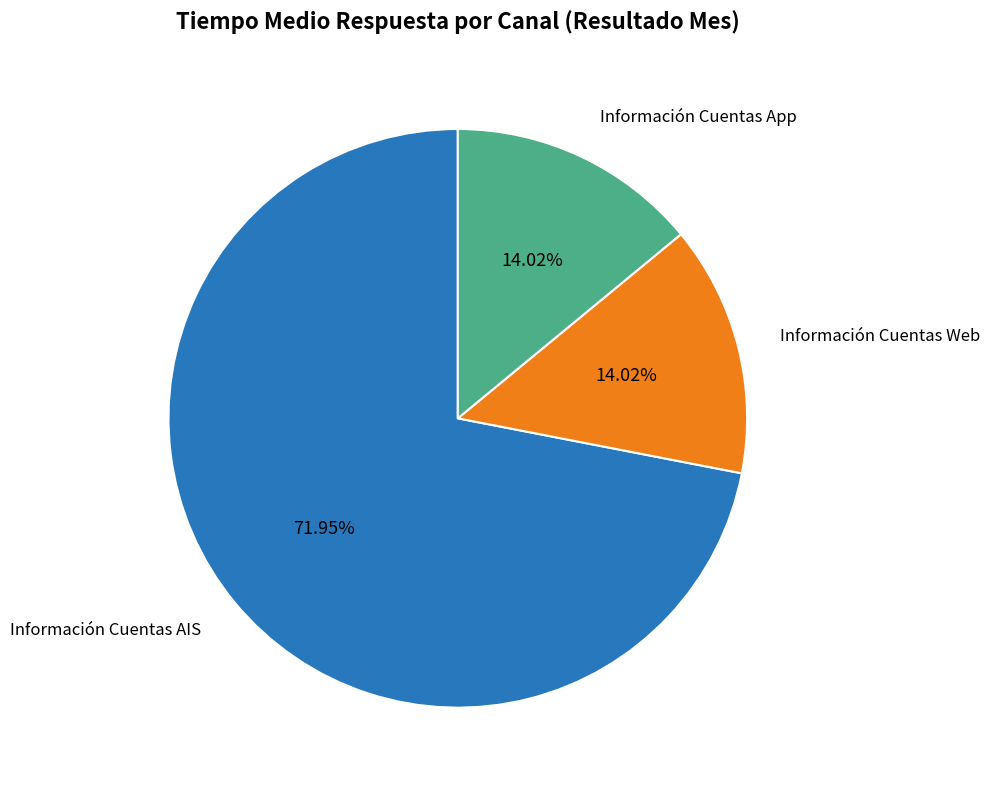

Is Información Cuentas App the majority of the pie?

No